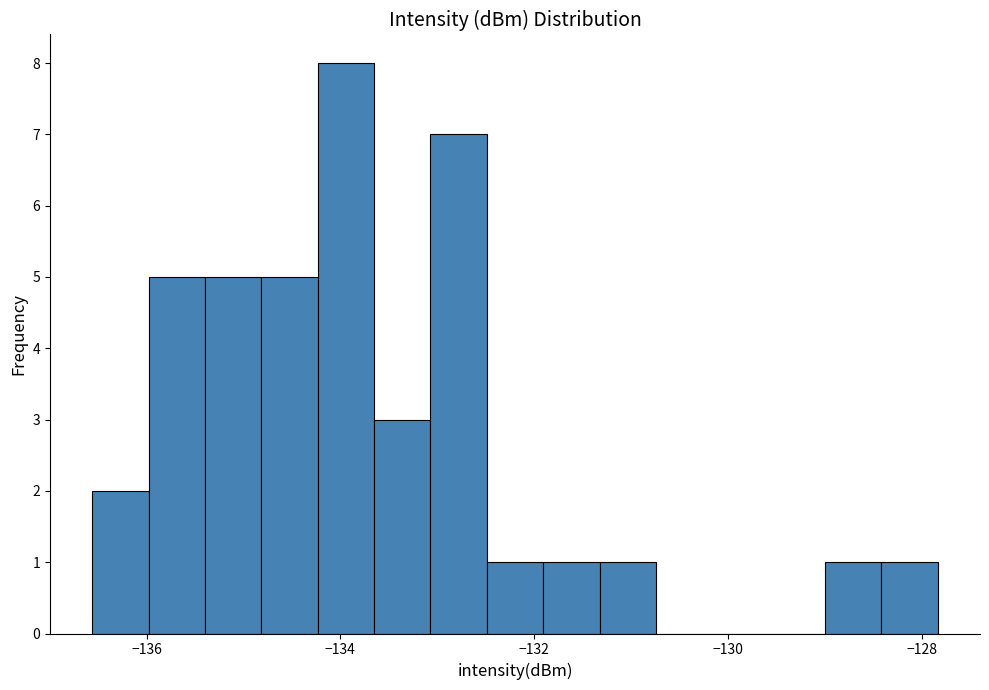

Around what value on the x-axis is the tallest bar? Give the approximate position of its centre, as read against the axis.

-134.0